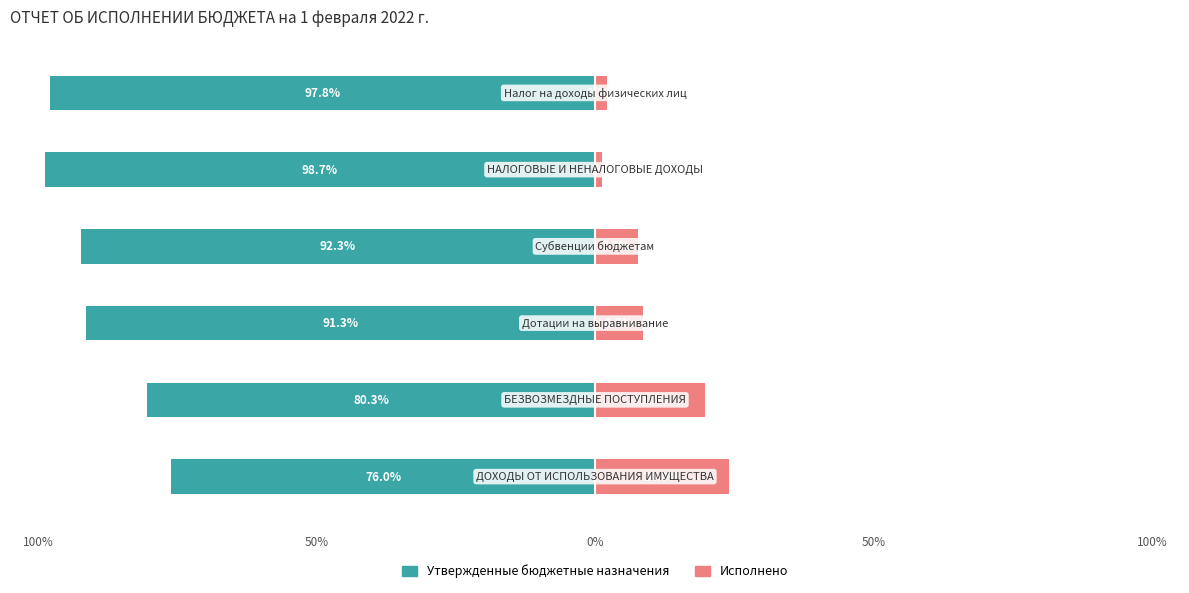

What is the difference between the maximum and minimum values in the Утвержденные бюджетные назначения series?

22.7